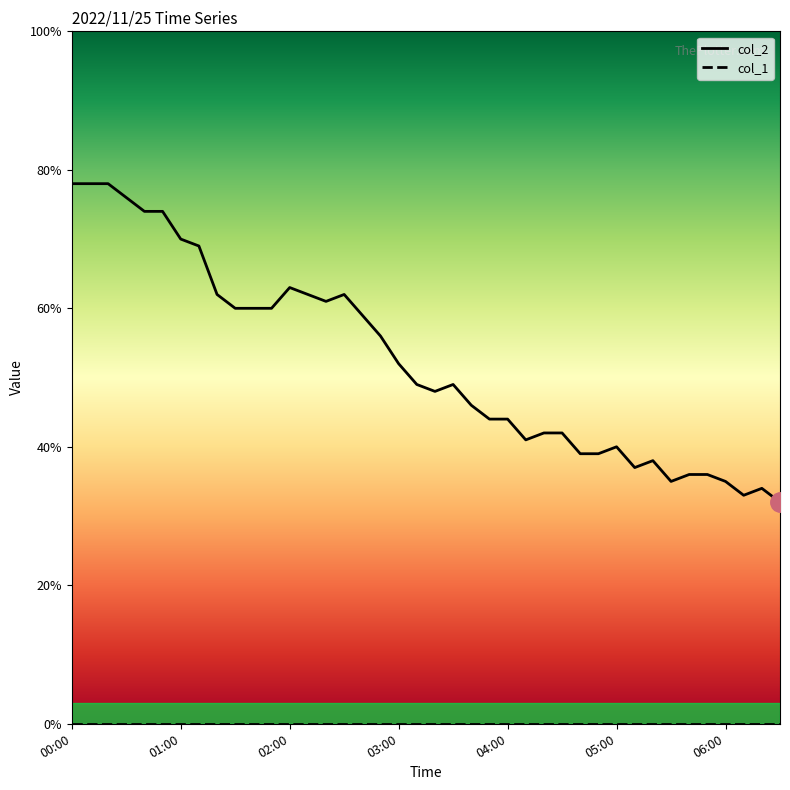

Is this an area chart (filled region under the line)?

No